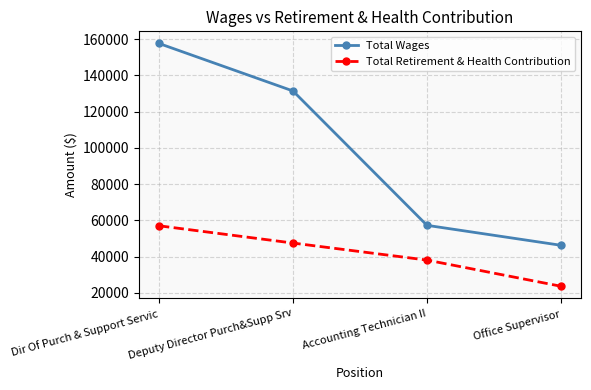

At Dir Of Purch & Support Servic, list the series in order from smallest to largest.

Total Retirement & Health Contribution, Total Wages